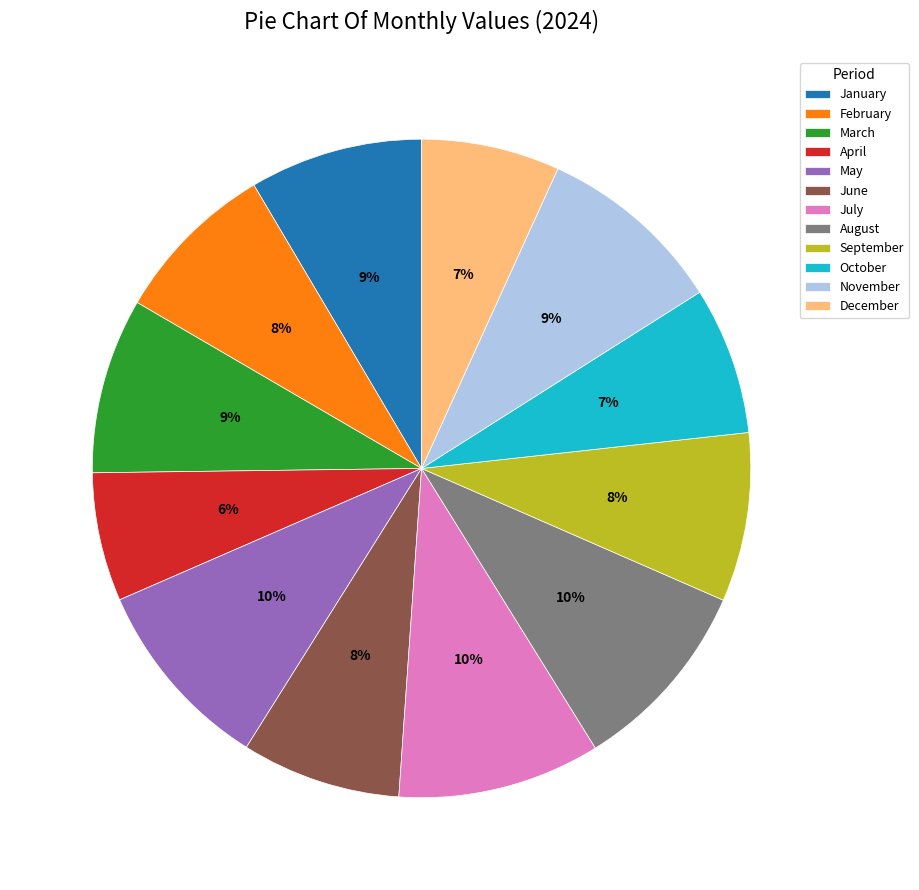

Approximately how many times larger is the value at April compared to October?

0.9